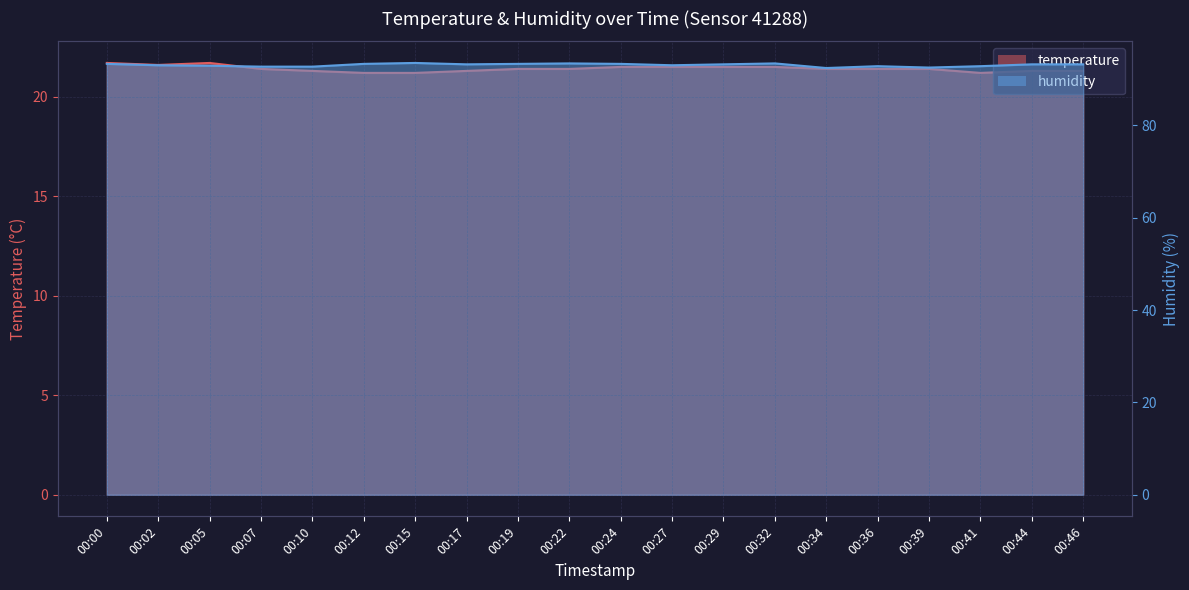

At which category is the sum across all series the highest?

00:00